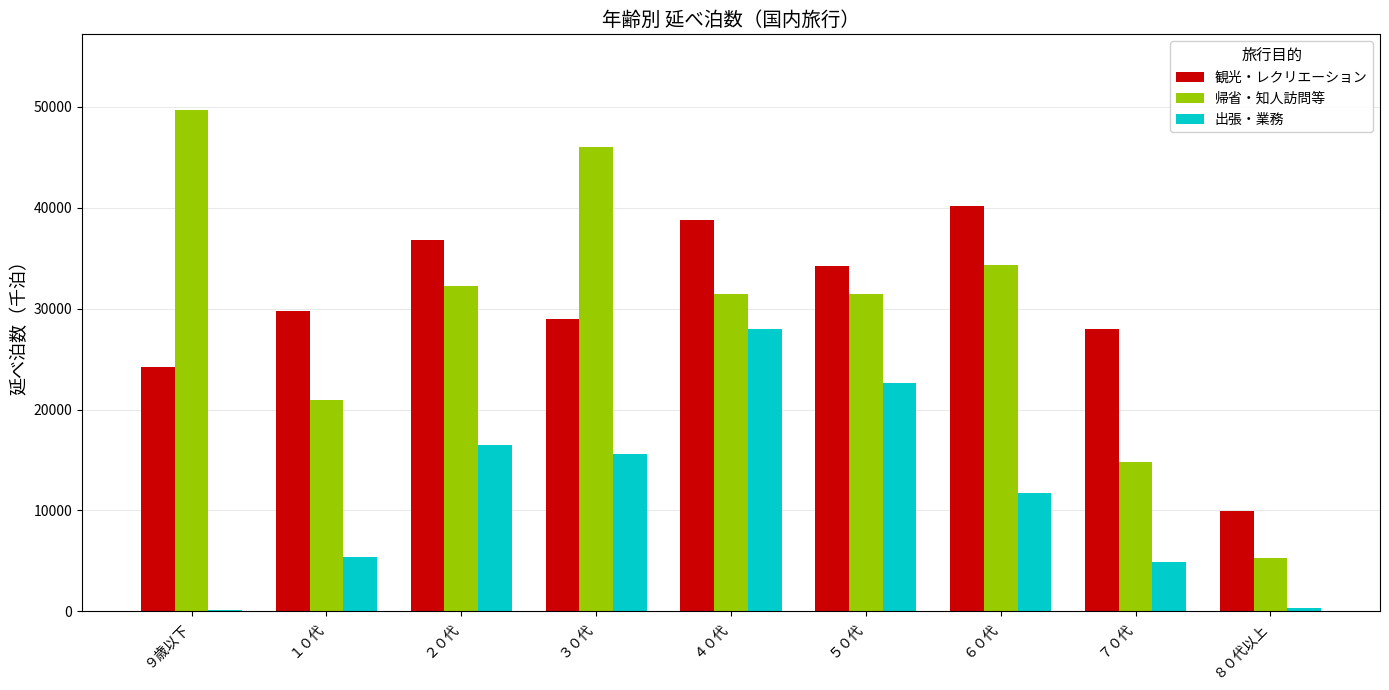

The value of 観光・レクリエーション at ７０代 is 28028. True or false?

True